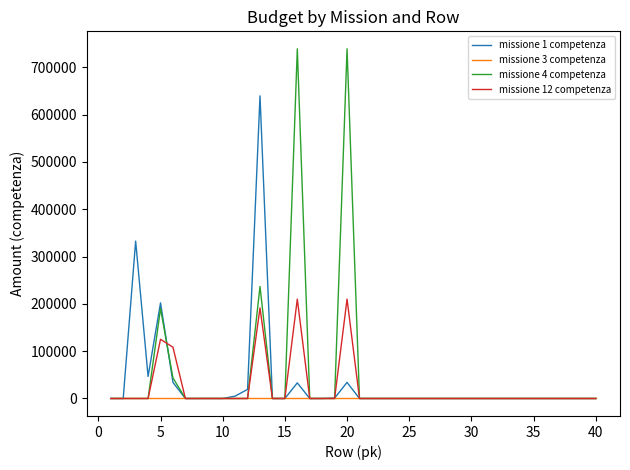

Which series has the largest range (max minus min)?

missione 4 competenza